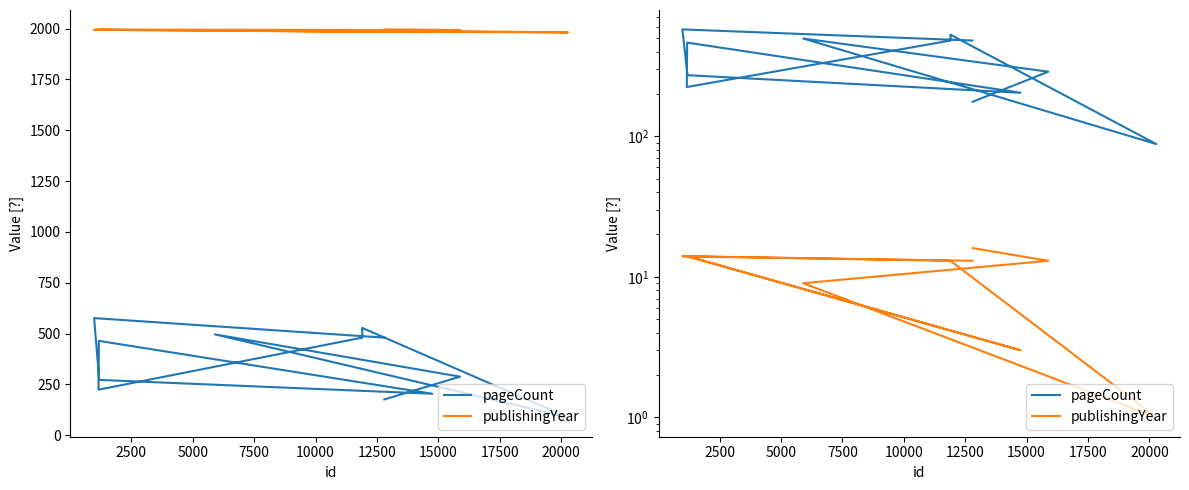

In pageCount, how many points are lower than both neighbors (excluding endpoints)?

3